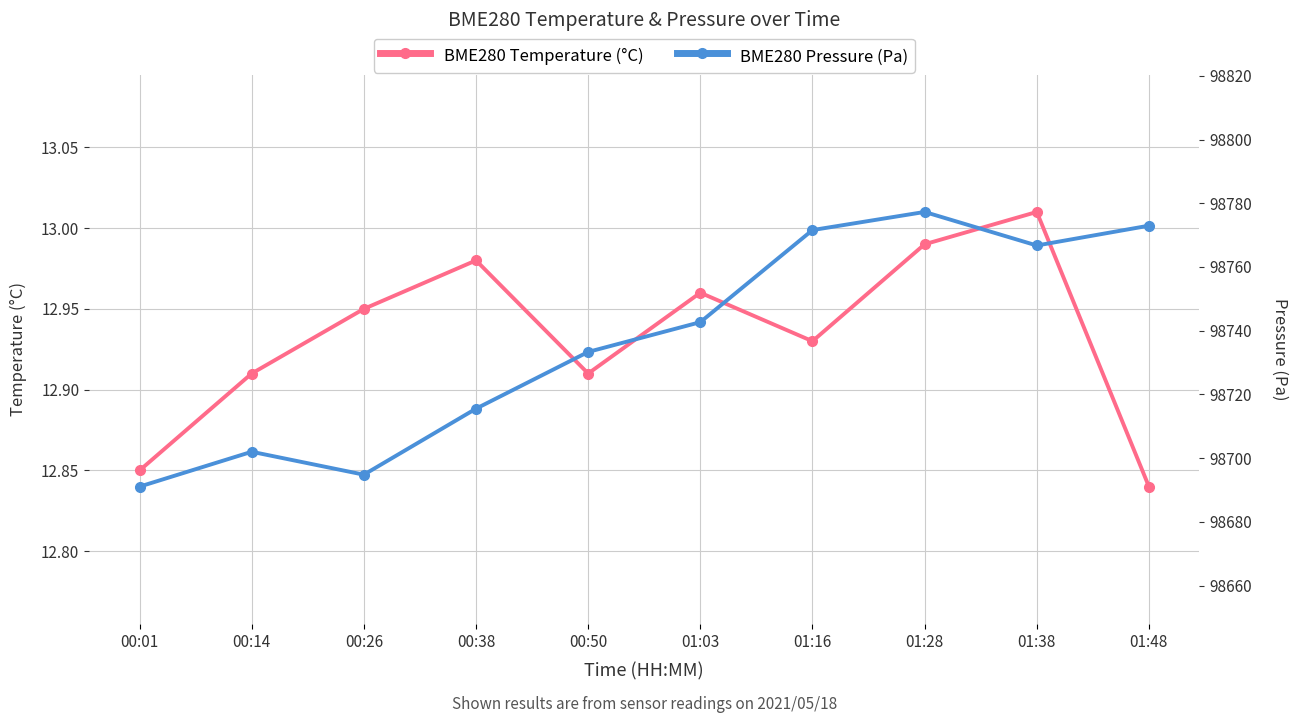

Rank the categories by BME280 Pressure (Pa) value from highest to lowest.

01:28, 01:48, 01:16, 01:38, 01:03, 00:50, 00:38, 00:14, 00:26, 00:01